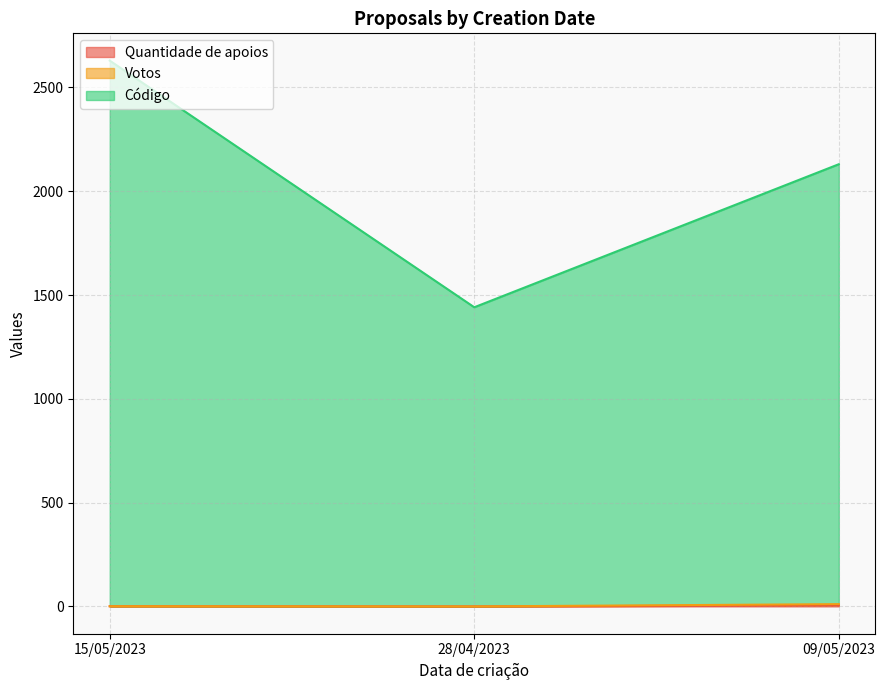

What is the maximum value shown in the chart?

2629